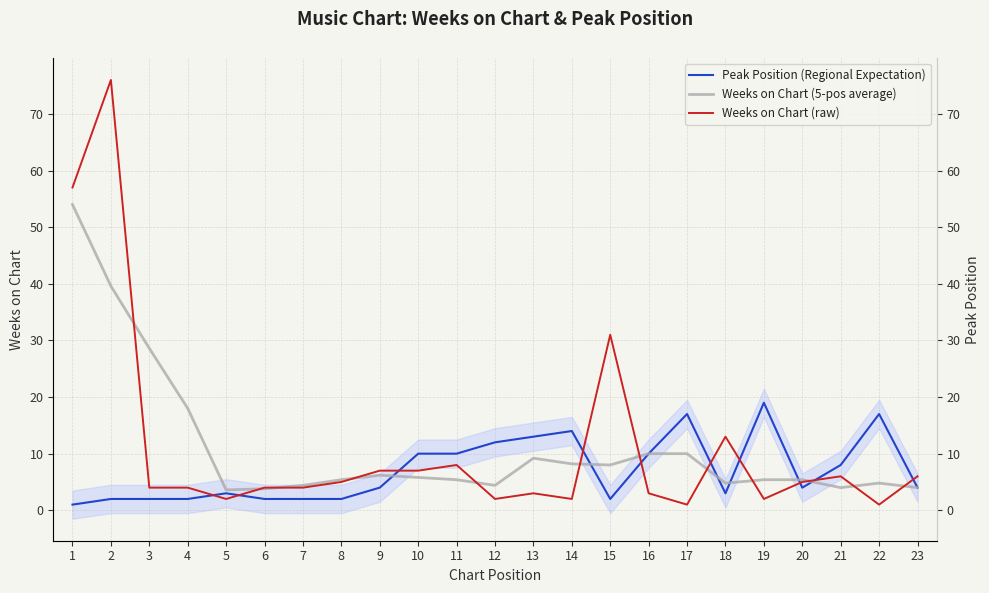

Which series has the largest total across all categories?

Weeks on Chart (5-pos average)